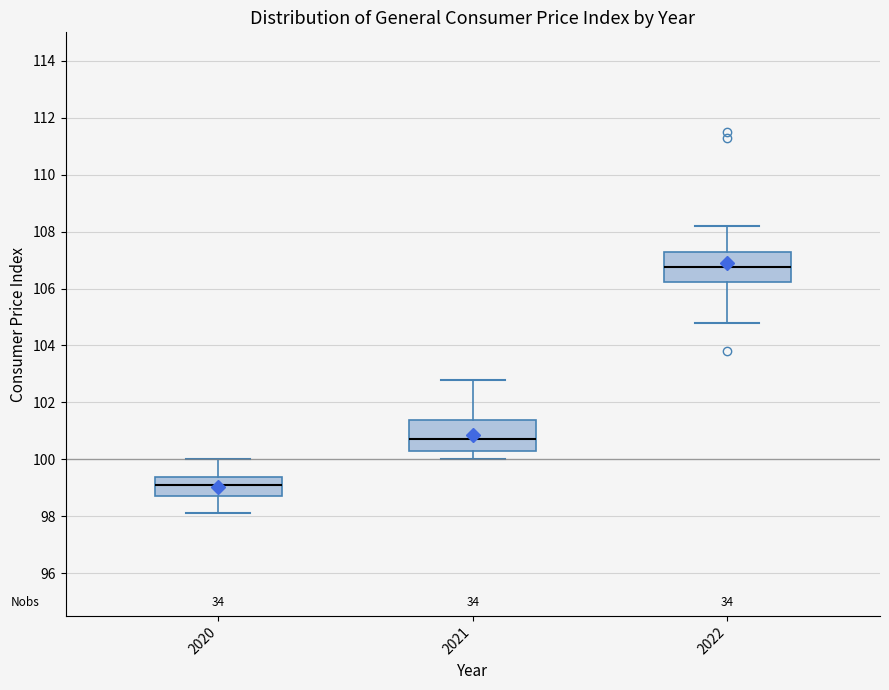

Reading left to right, transcribe this box plot: for each box, give where its median line is, the range the box spans, and where its two whiskers end, as read against the y-axis. The values are not printed on the chart, so give them approximately, as read against the axis.

2020: median 99.2, box 98.8 to 99.4, whiskers 98.2 to 100.0
2021: median 100.8, box 100.4 to 101.4, whiskers 100.0 to 102.8
2022: median 106.8, box 106.2 to 107.4, whiskers 104.8 to 108.2